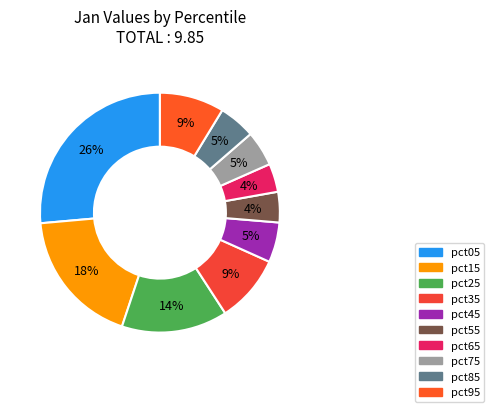

Combined, do pct05 and pct35 account for over 50%?

No